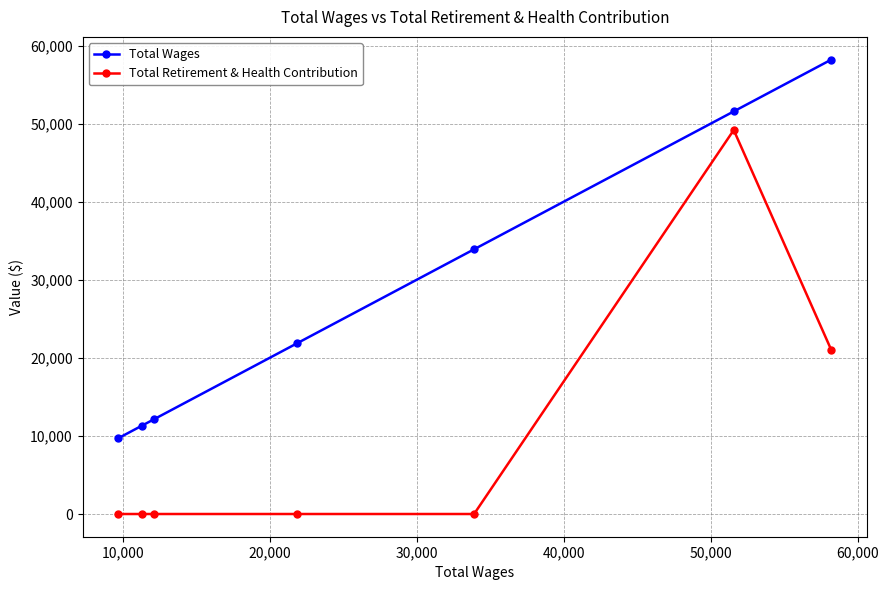

What is the greatest value displayed?

58207